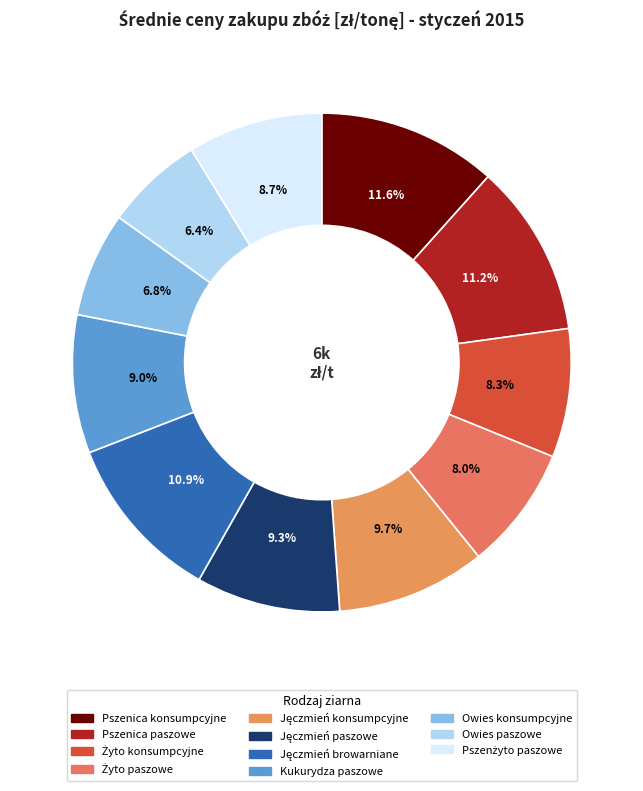

The Pszenica konsumpcyjne slice represents 12% of the pie. True or false?

True